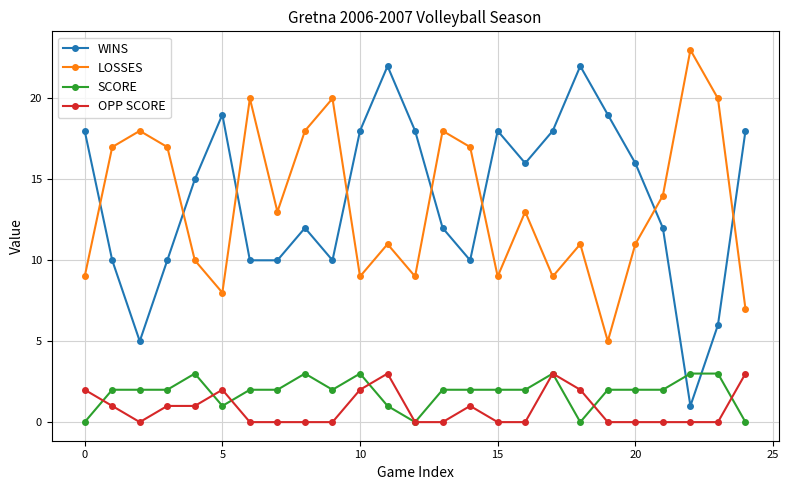

Which series ends up on top after the final intersection of WINS and SCORE?

WINS